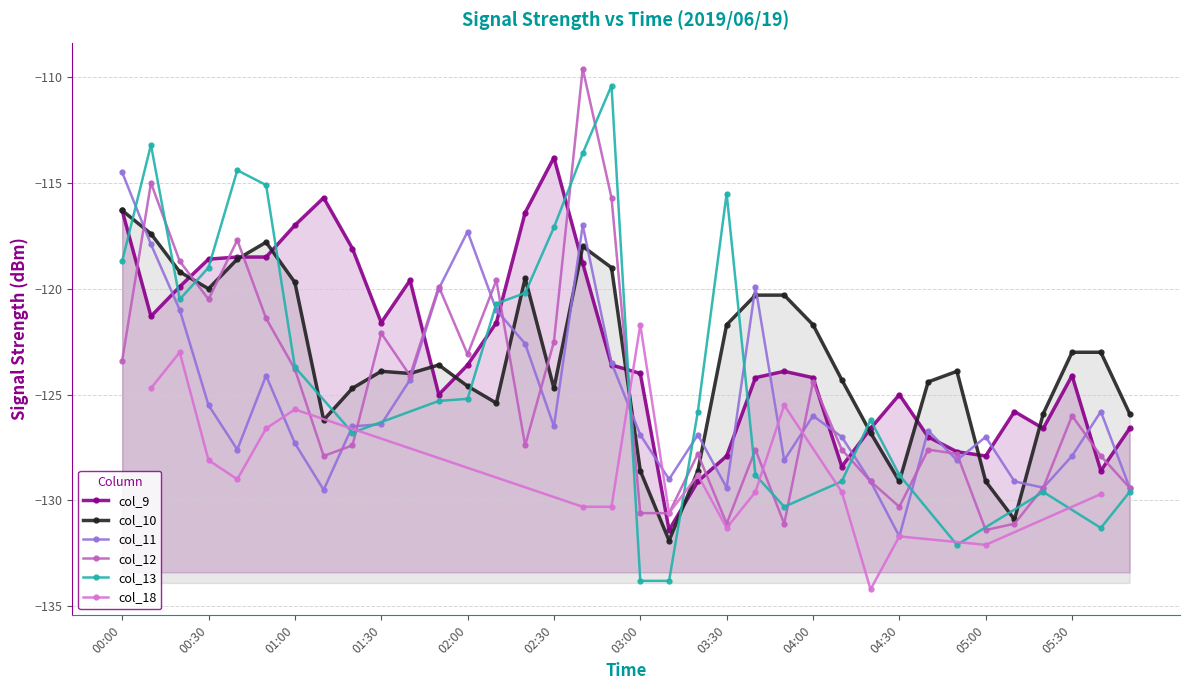

What is the maximum value shown in the chart?

-109.6